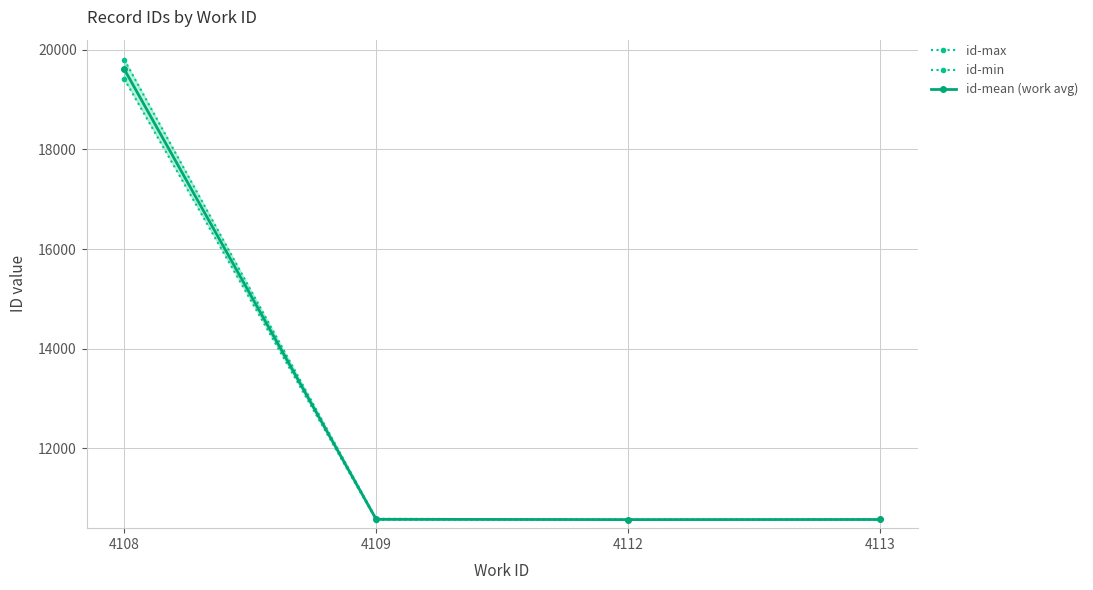

At which label does id-max first exceed 10588?

4108